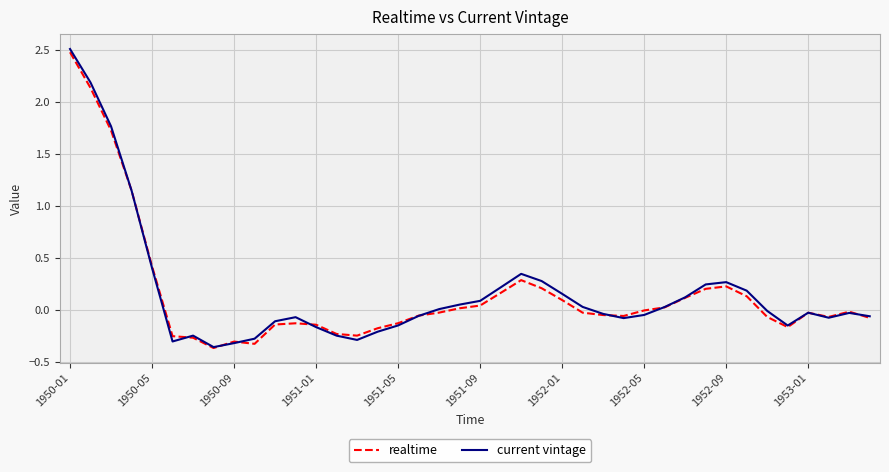

Which series has the widest spread of values?

current vintage